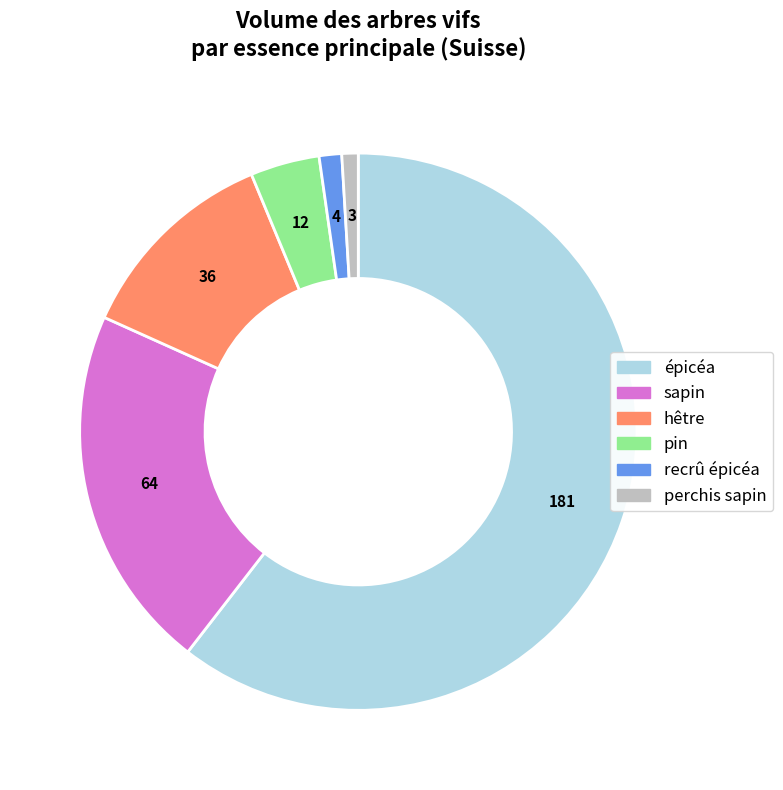

Is there any slice that represents more than half of the pie?

Yes